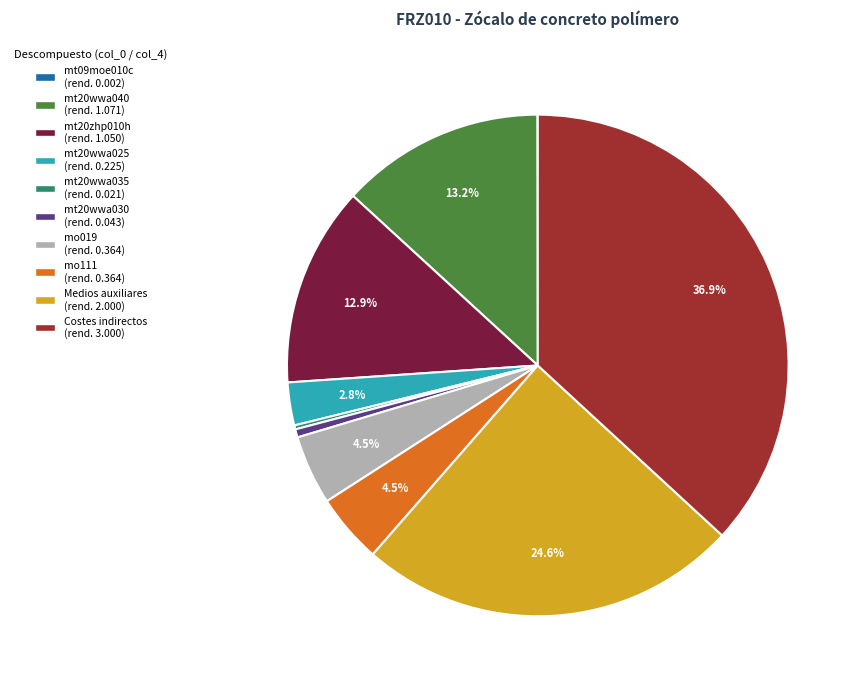

Combined, do mt20wwa025 and mt20zhp010h account for over 50%?

No